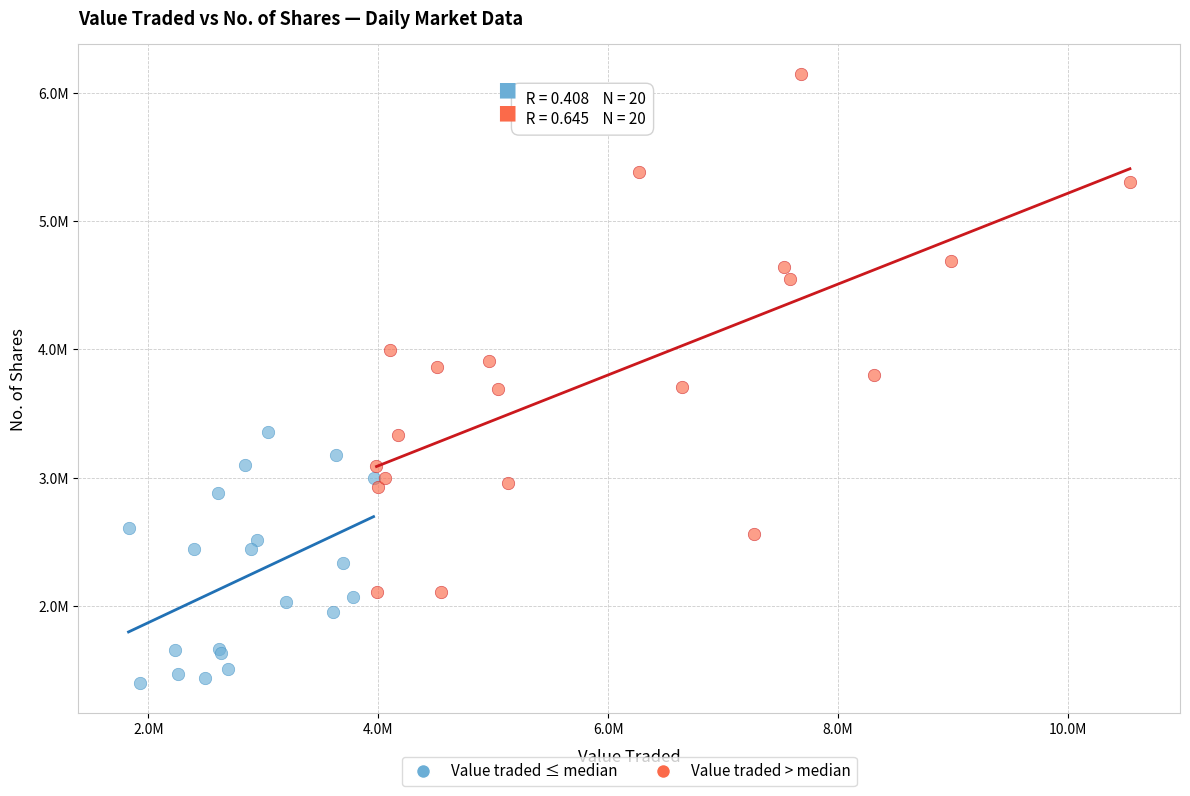

Which series has the largest Y range (max minus min)?

Value traded > median